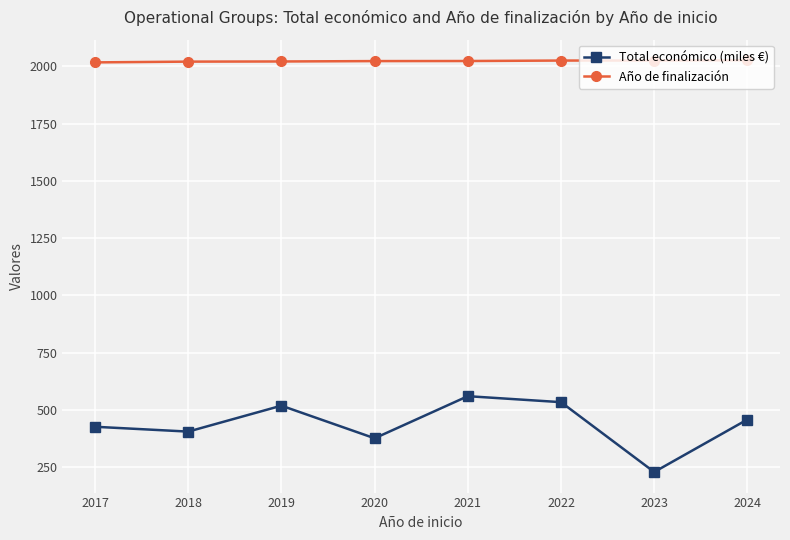

True or false: Año de finalización has a value of 2020.3 at 2018.

True